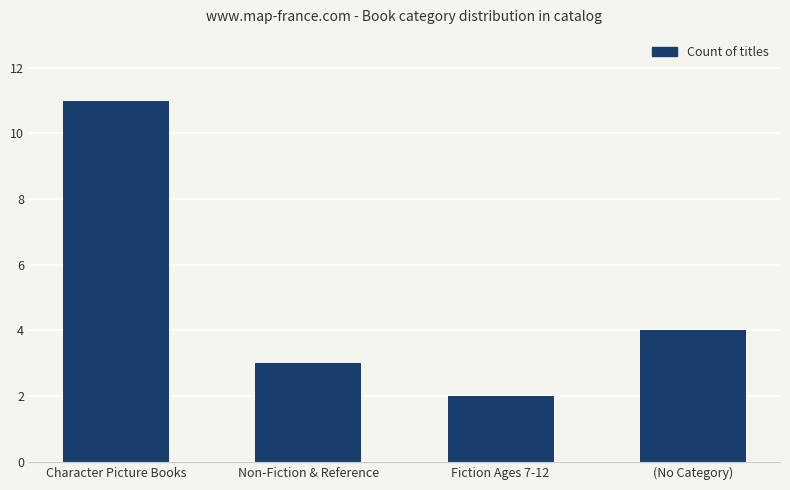

How many distinct data groups are displayed?

1